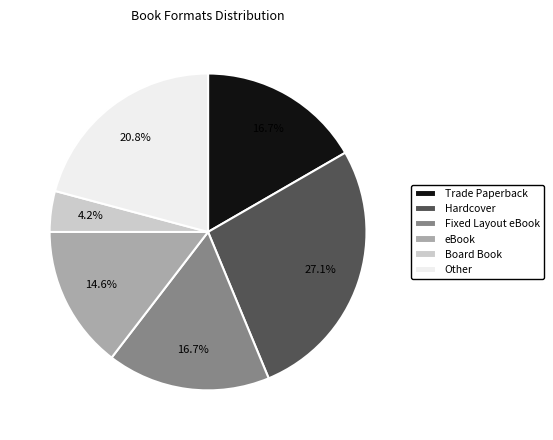

Count the number of slices in the pie.

6